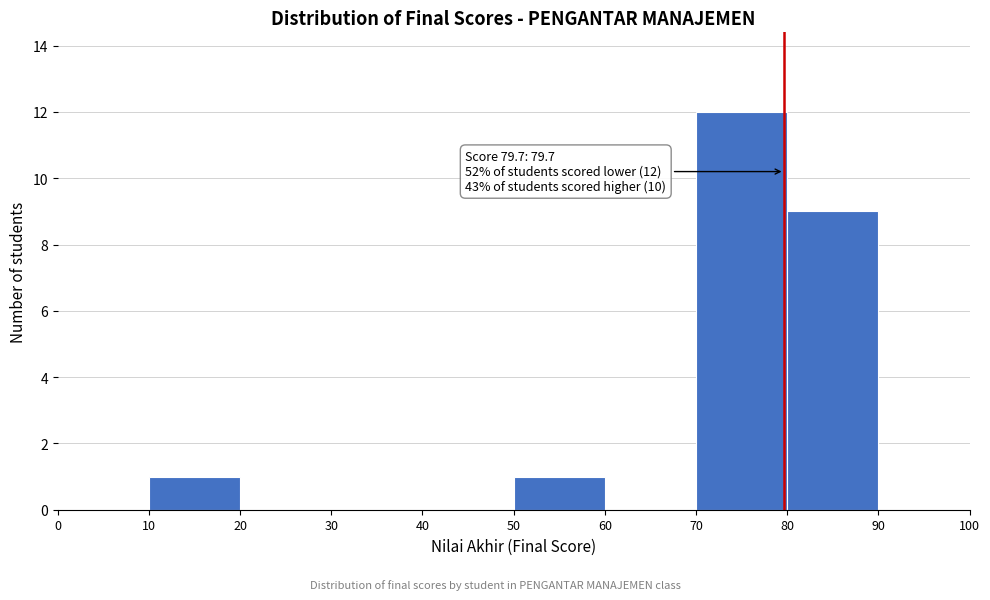

Over which range of the x-axis is the bar tallest?

70 to 80